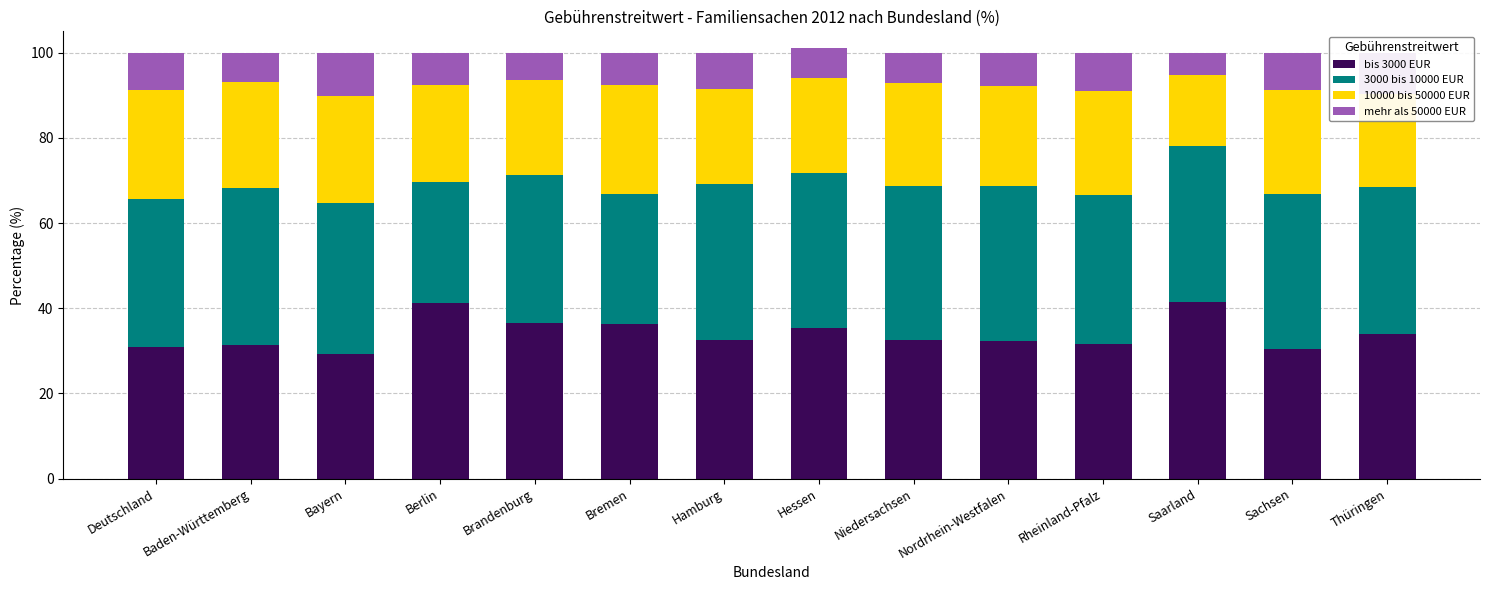

Are the bars grouped side by side (vs. stacked)?

No